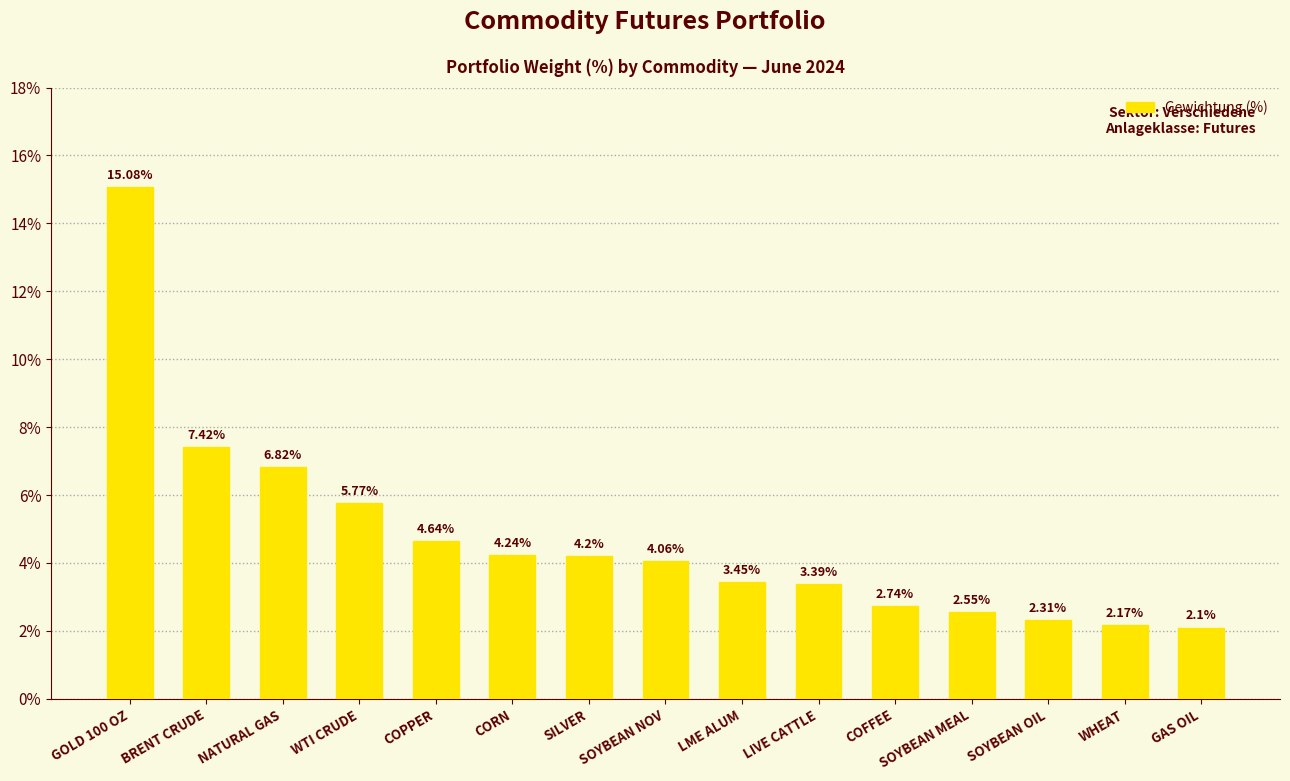

What is the value of the 2nd bar from the left?

7.4